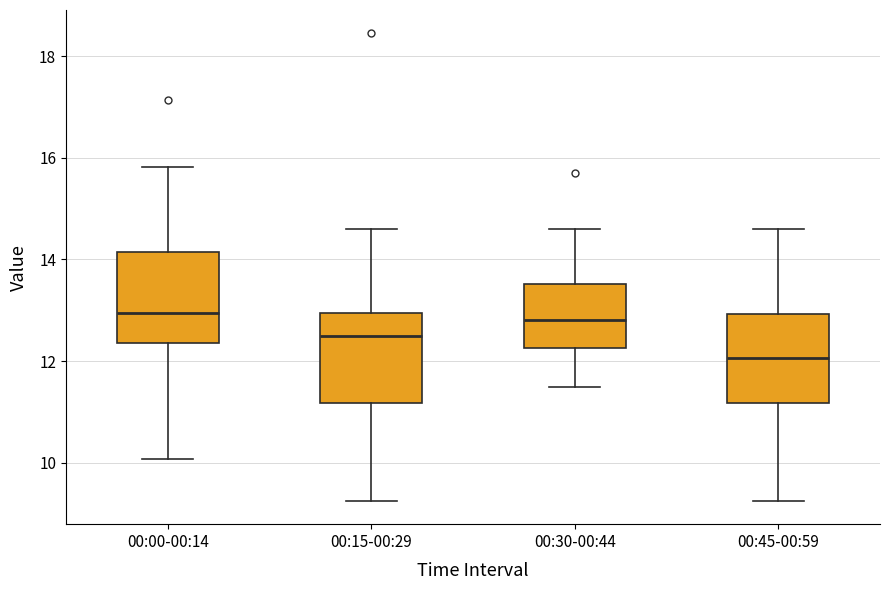

Reading left to right, transcribe this box plot: for each box, give where its median line is, the range the box spans, and where its two whiskers end, as read against the y-axis. The values are not printed on the chart, so give them approximately, as read against the axis.

00:00-00:14: median 13.0, box 12.4 to 14.2, whiskers 10.0 to 15.8
00:15-00:29: median 12.4, box 11.2 to 13.0, whiskers 9.2 to 14.6
00:30-00:44: median 12.8, box 12.2 to 13.6, whiskers 11.4 to 14.6
00:45-00:59: median 12.0, box 11.2 to 13.0, whiskers 9.2 to 14.6